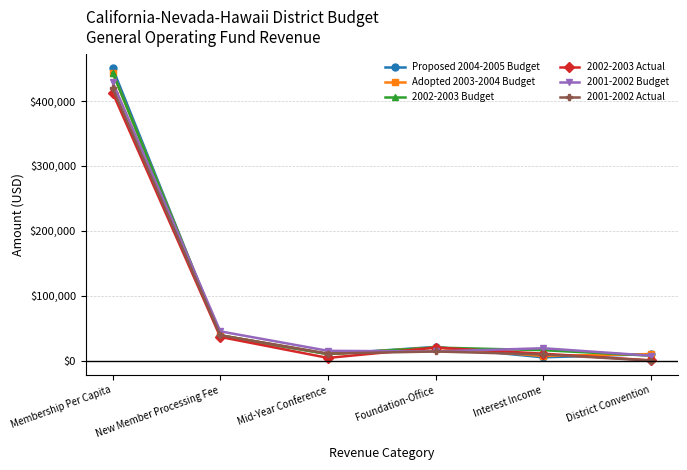

Which label corresponds to the smallest value in the chart?

District Convention